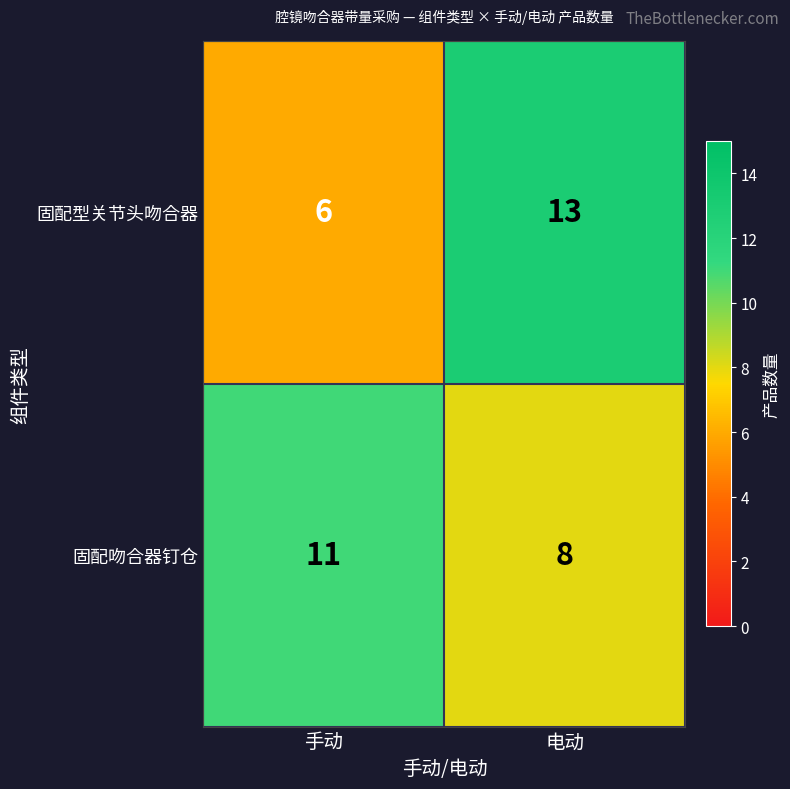

Reading left to right, list all the values displayed in this chart.

固配型关节头吻合器: 6	13
固配吻合器钉仓: 11	8